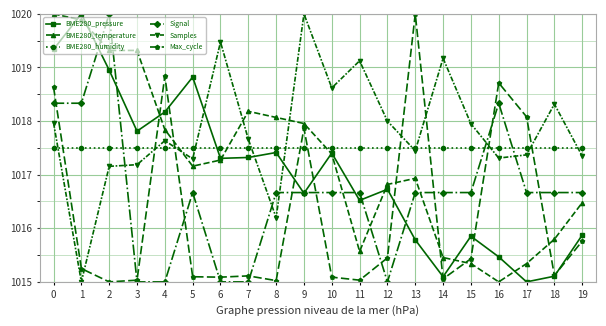

What are all the series names shown in the legend?

BME280_pressure, BME280_temperature, BME280_humidity, Signal, Samples, Max_cycle